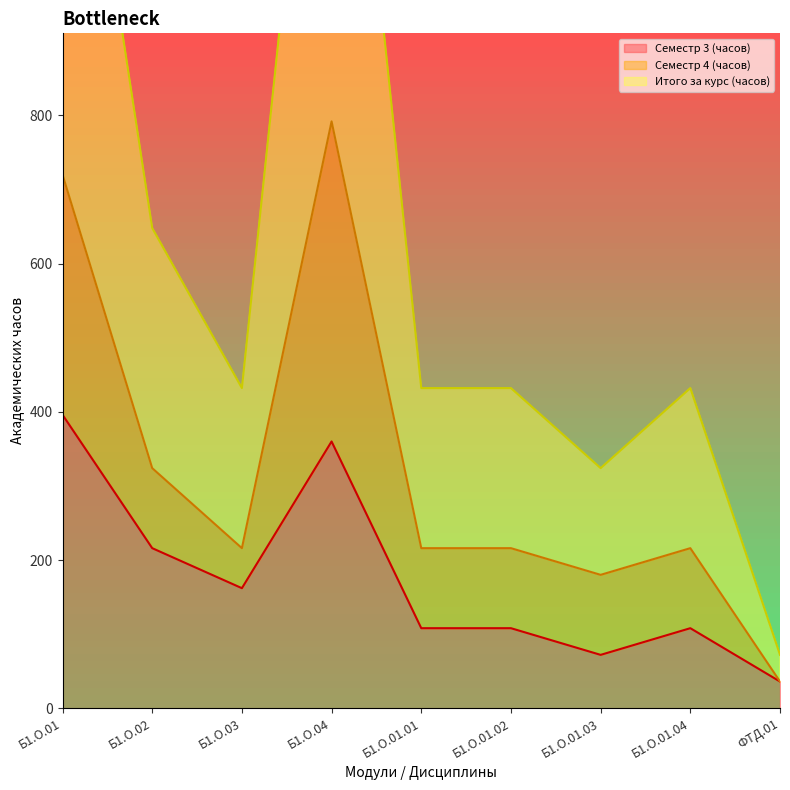

What is the value of the Итого за курс (часов) point at the 9th from the left?

72